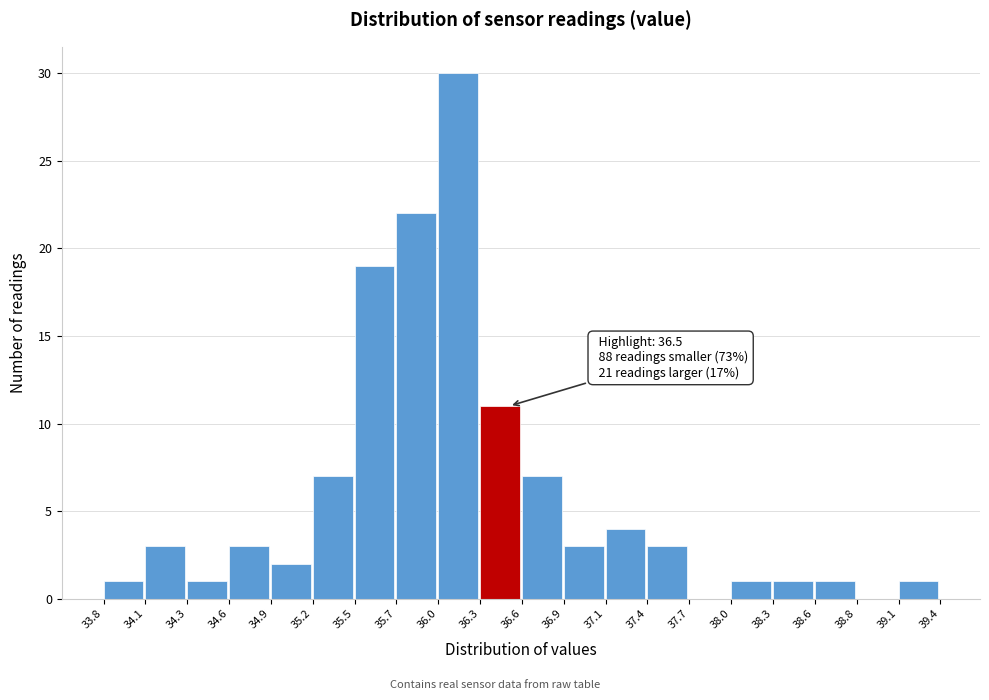

Which range on the x-axis has the tallest bar?

36.0 to 36.3